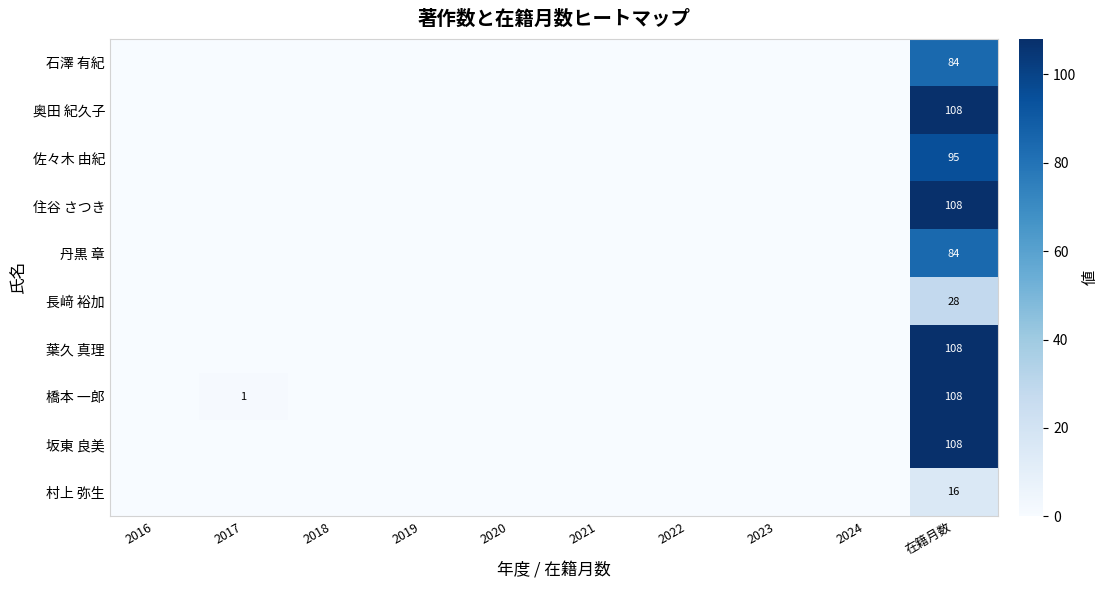

What is the spread (max minus min) of values at 在籍月数?

92